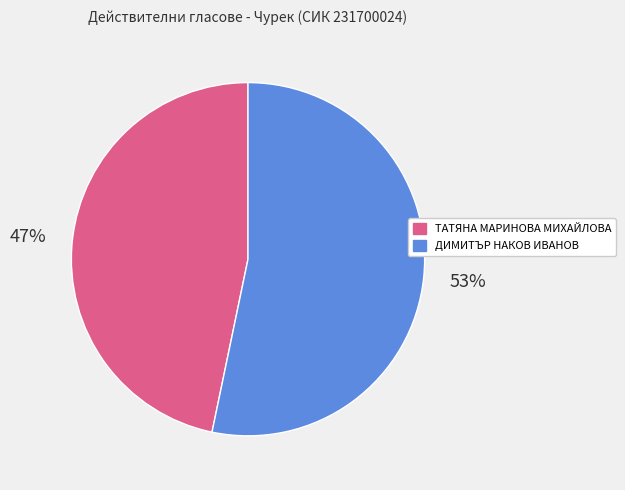

Count the number of slices in the pie.

2